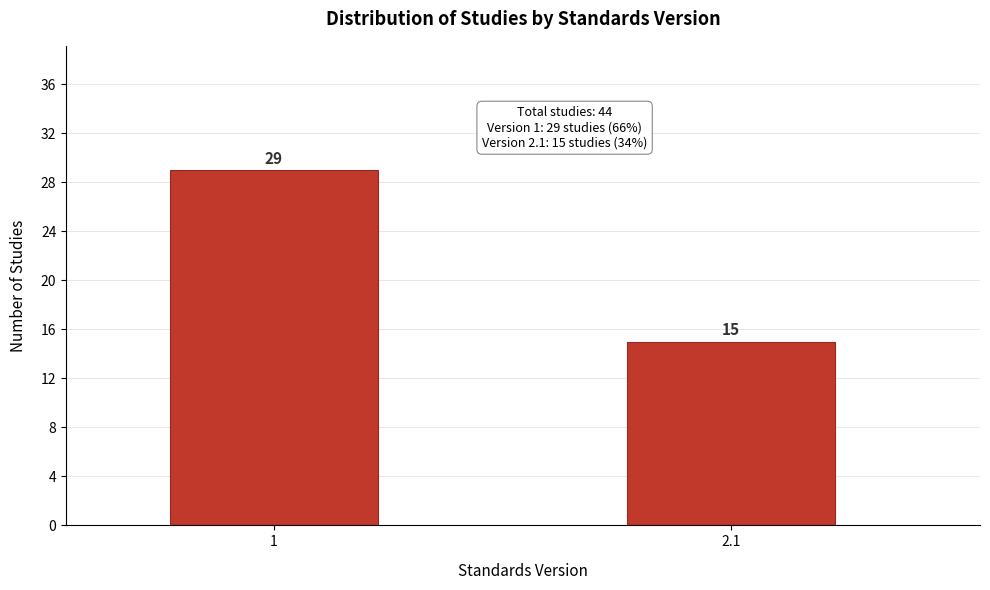

Reading left to right, extract all data points from this chart.

29	15